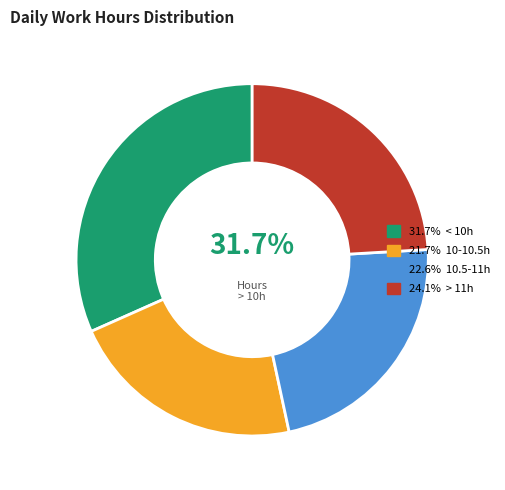

Is there any slice that represents more than half of the pie?

No